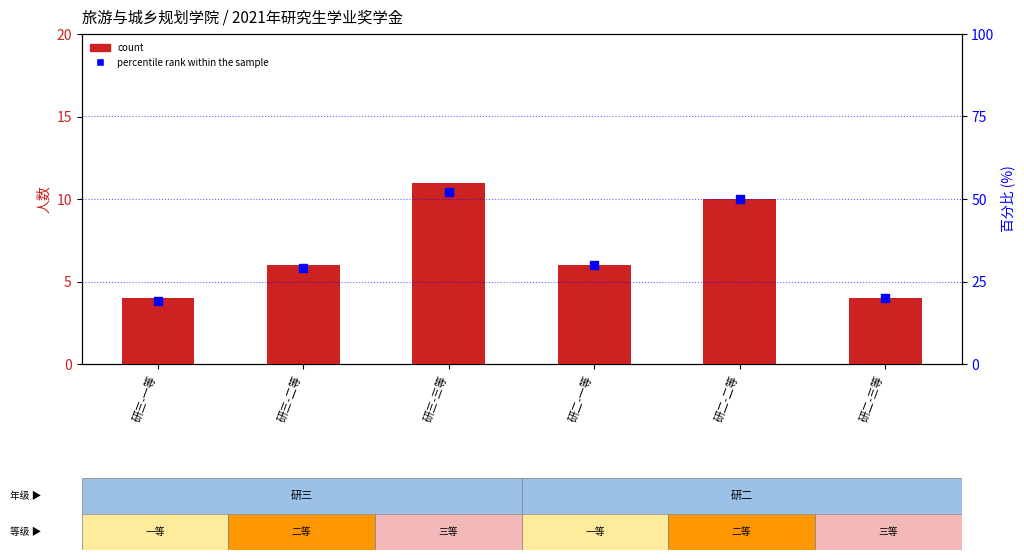

Which series has the largest total across all categories?

percentile rank within the sample